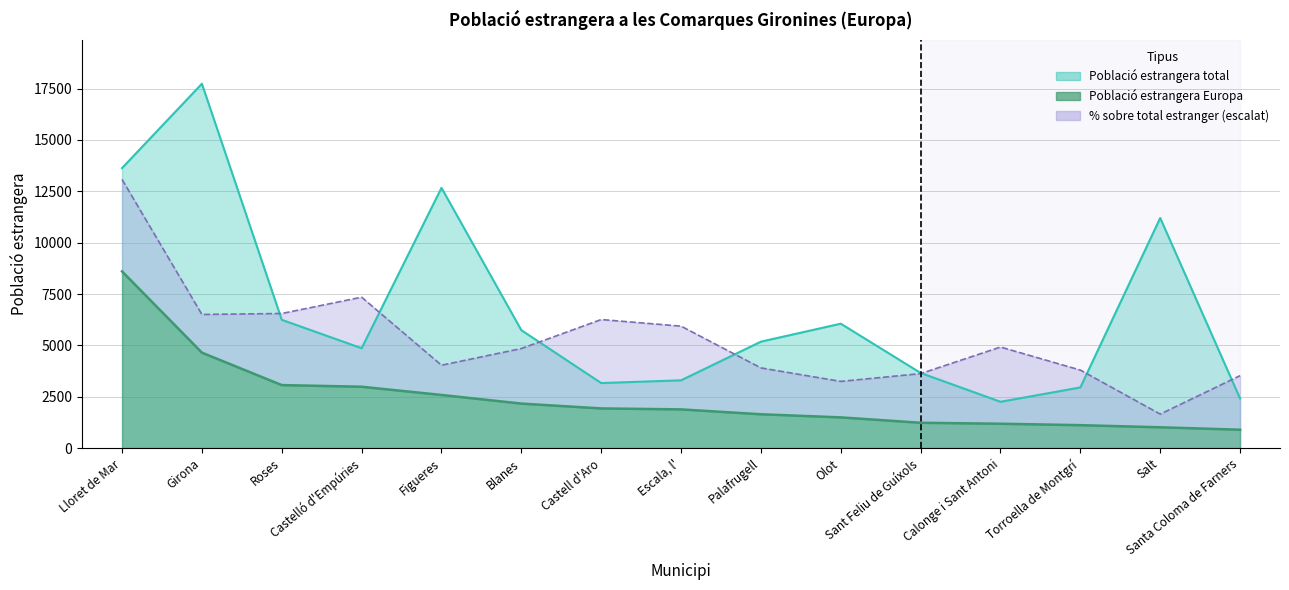

At which category is the sum across all series the highest?

Girona